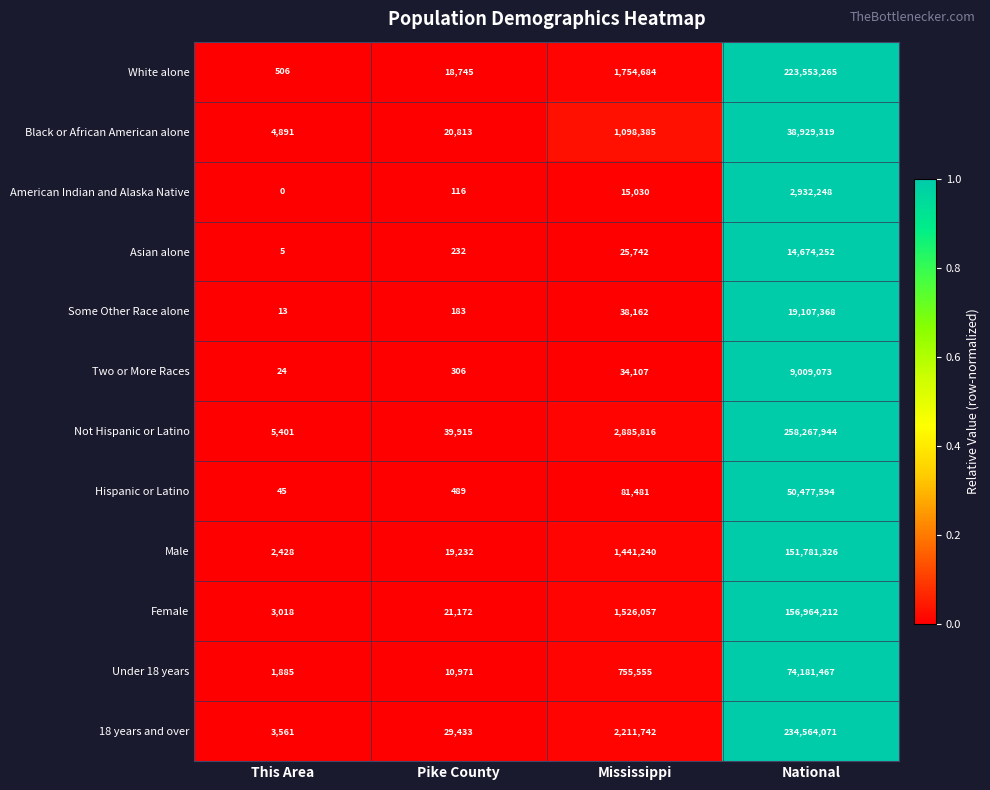

Which series has the largest total across all categories?

Not Hispanic or Latino